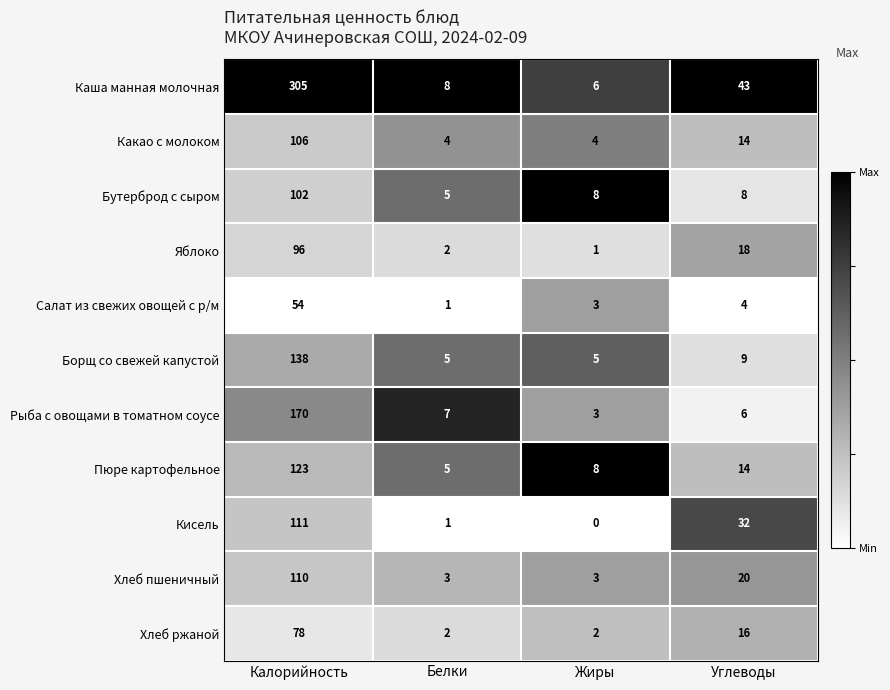

Rank the series by their maximum value, from lowest to highest.

Салат из свежих овощей с р/м, Хлеб ржаной, Яблоко, Бутерброд с сыром, Какао с молоком, Хлеб пшеничный, Кисель, Пюре картофельное, Борщ со свежей капустой, Рыба с овощами в томатном соусе, Каша манная молочная